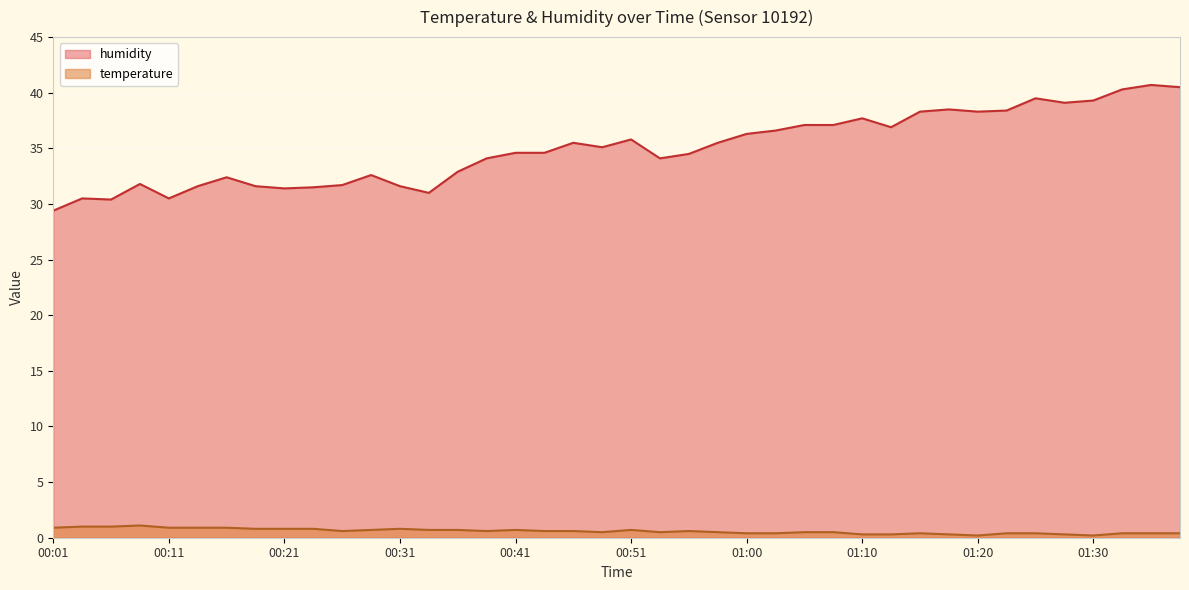

What is the minimum value for humidity?

29.4